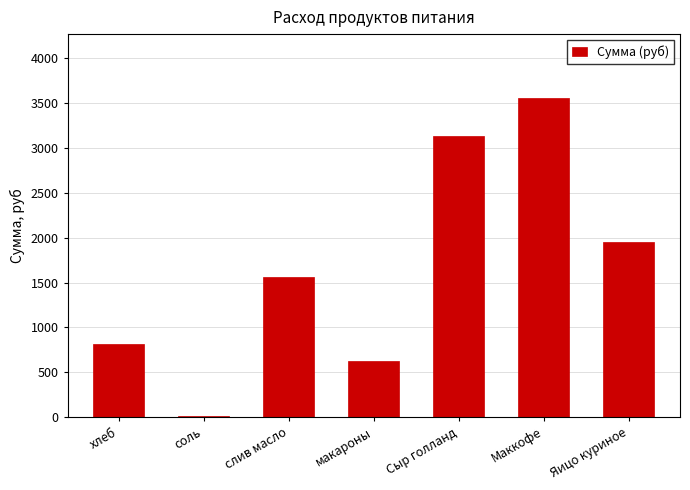

What is the sum of all values?

11658.5